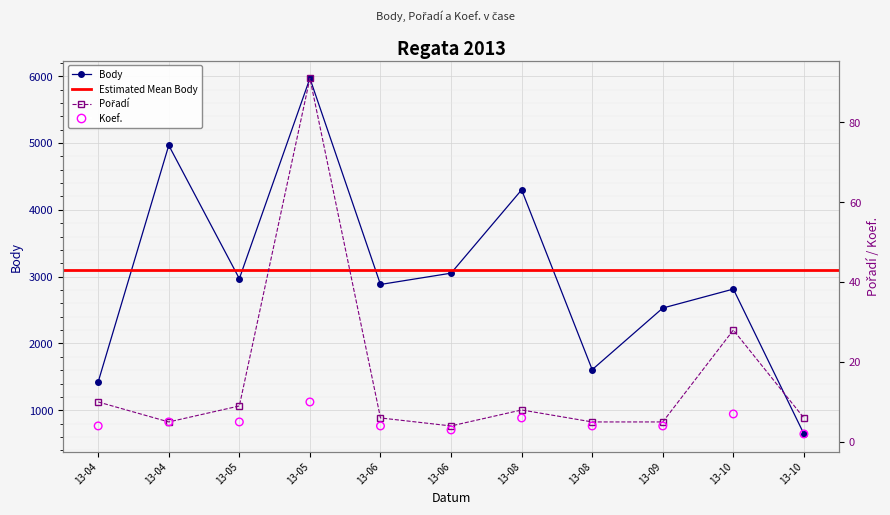

Is the value of Pořadí at 13-06 greater than the value of Koef. at 13-08?

No